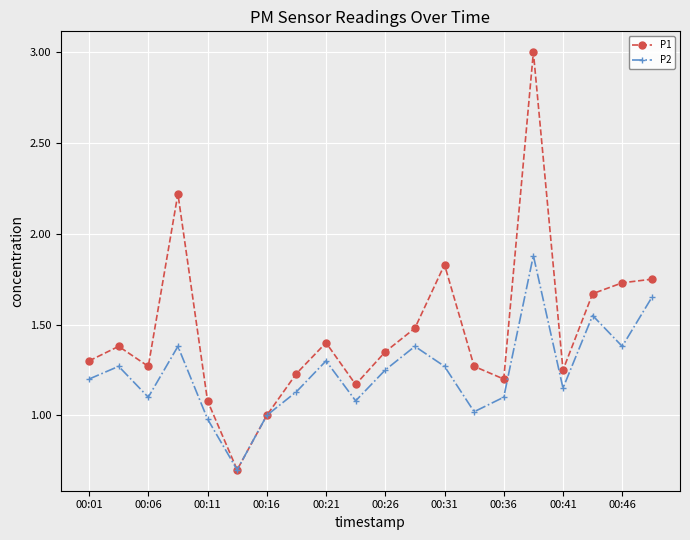

In P1, how many points are higher than both neighbors (excluding endpoints)?

5